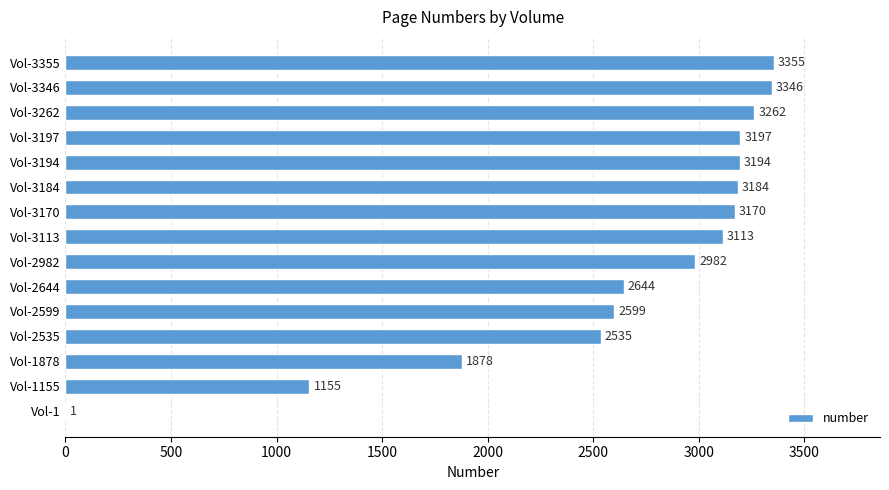

Reading top to bottom, extract all data points from this chart.

Vol-3355=3355	Vol-3346=3346	Vol-3262=3262	Vol-3197=3197	Vol-3194=3194	Vol-3184=3184	Vol-3170=3170	Vol-3113=3113	Vol-2982=2982	Vol-2644=2644	Vol-2599=2599	Vol-2535=2535	Vol-1878=1878	Vol-1155=1155	Vol-1=1